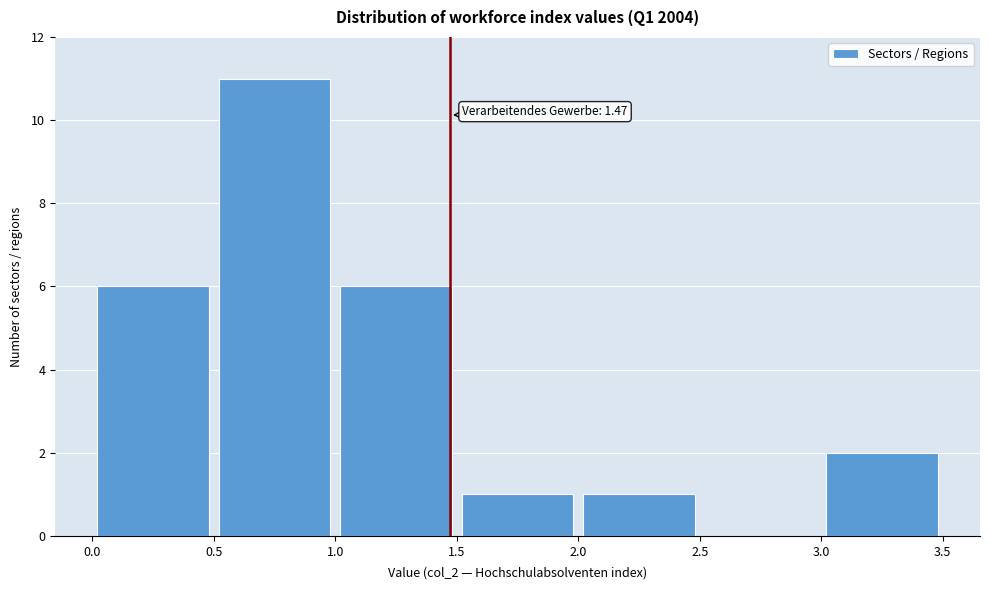

Over which range of the x-axis is the bar tallest?

0.5 to 1.0